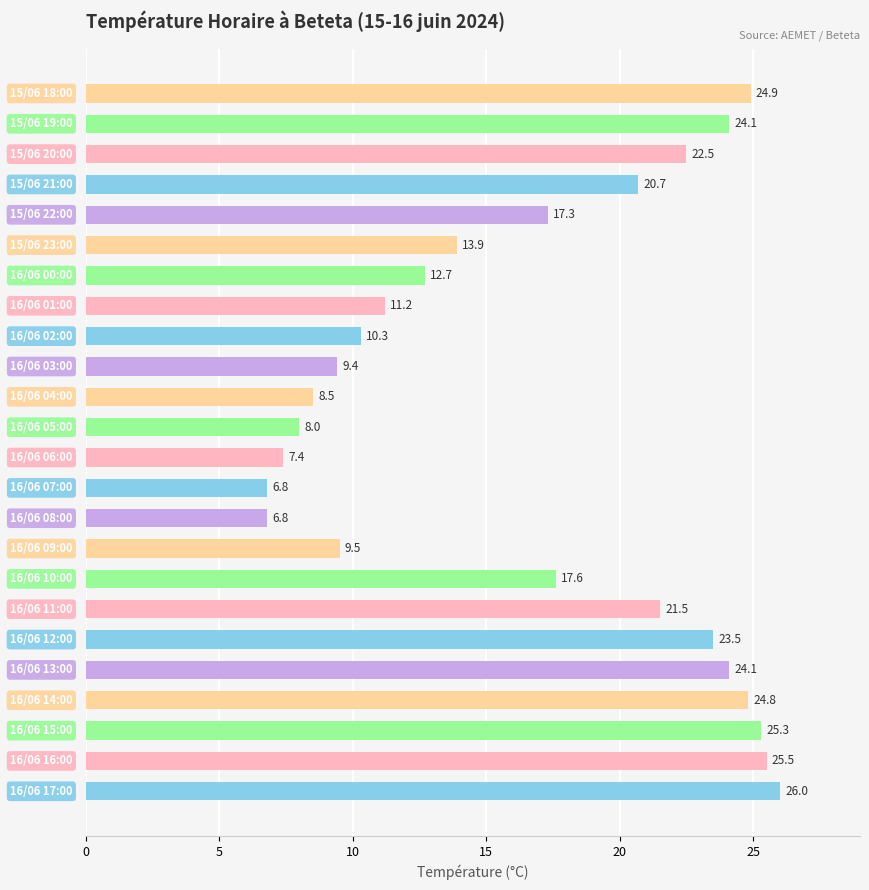

Reading bottom to top, what are all the values shown in this chart?

26.0	25.5	25.3	24.8	24.1	23.5	21.5	17.6	9.5	6.8	6.8	7.4	8.0	8.5	9.4	10.3	11.2	12.7	13.9	17.3	20.7	22.5	24.1	24.9